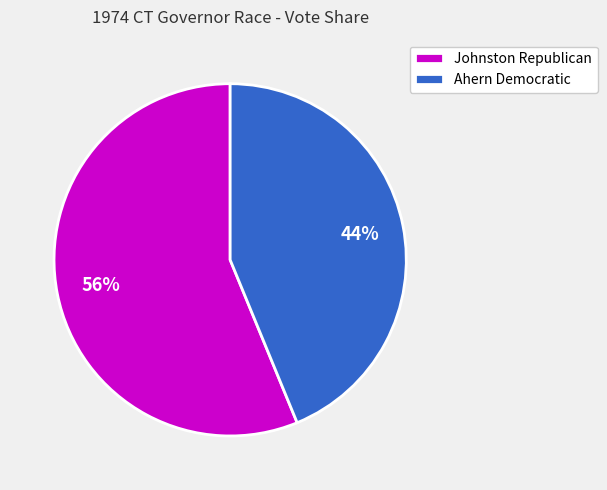

Which category accounts for the majority?

Johnston Republican